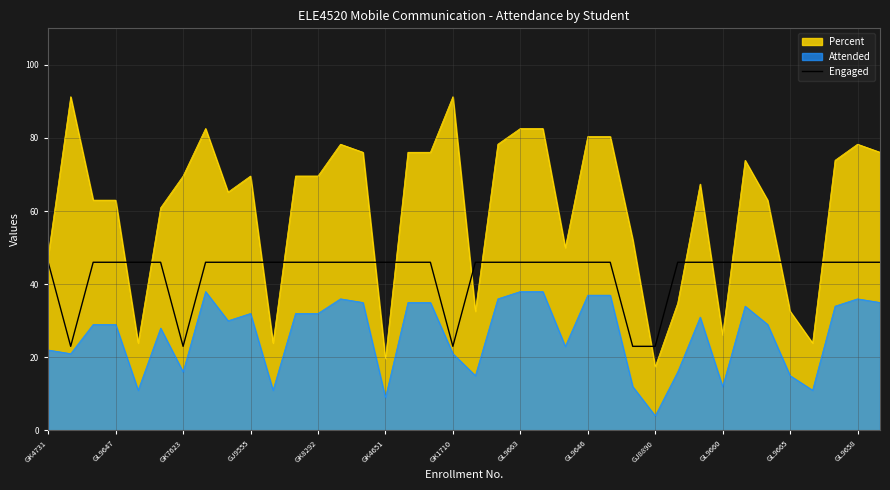

What is the maximum value shown in the chart?

91.3